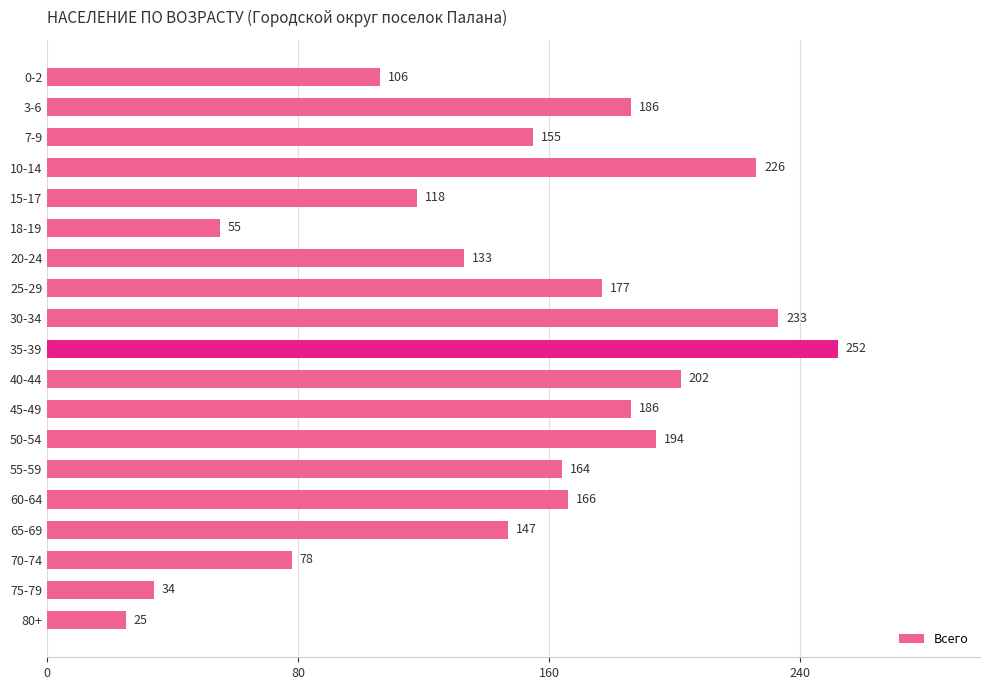

True or false: the data shows 241 at 65-69.

False